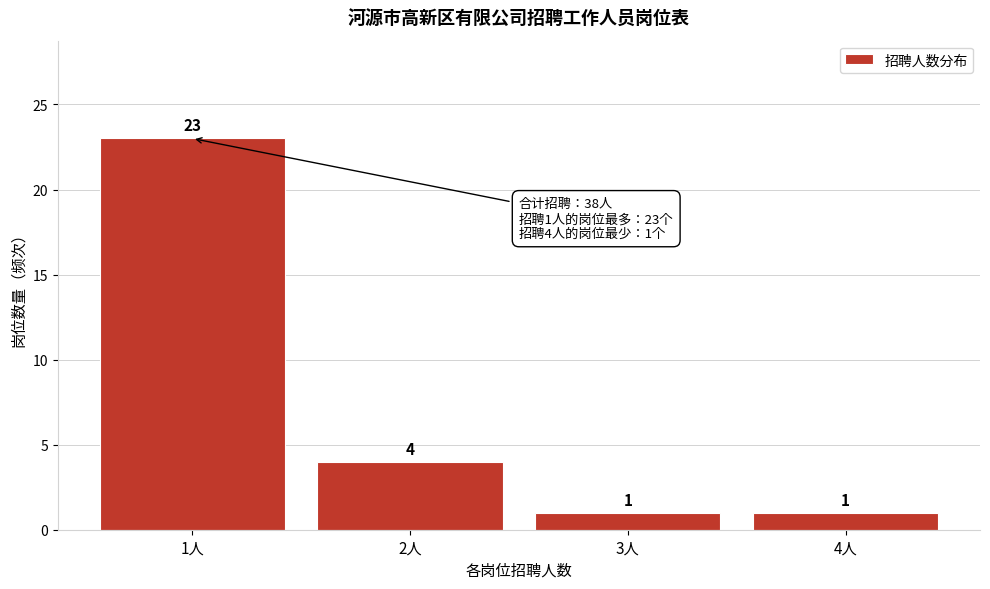

Over which range of the x-axis is the bar tallest?

0.5 to 1.5